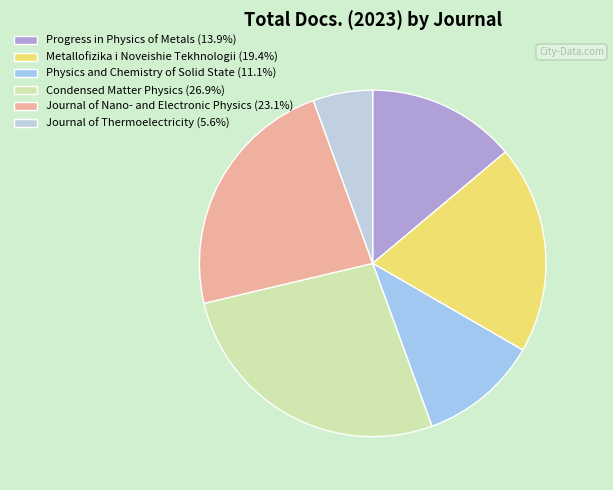

Is it true that Condensed Matter Physics is 27% of the pie?

True